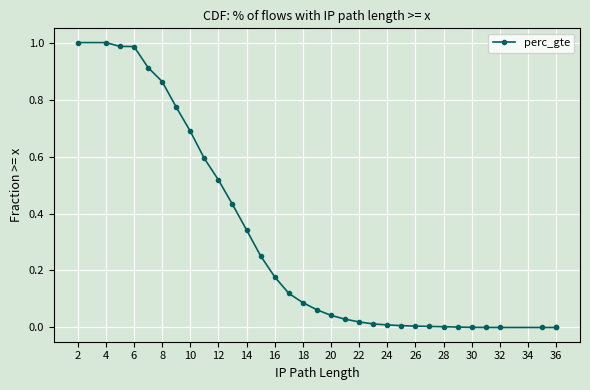

Reading left to right, extract all data points from this chart.

1.0	1.0	1.0	1.0	0.9	0.9	0.8	0.7	0.6	0.5	0.4	0.3	0.3	0.2	0.1	0.1	0.1	0.0	0.0	0.0	0.0	0.0	0.0	0.0	0.0	0.0	0.0	0.0	0.0	0.0	0.0	0.0	0.0